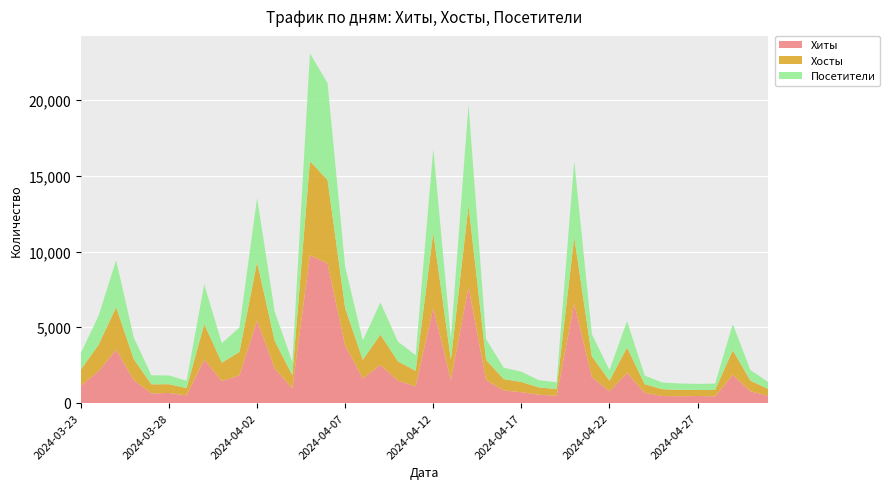

Reading right to left, transcribe all the data shown in this chart.

Хиты: 481	777	1853	435	463	441	462	674	1978	771	1718	6581	475	548	710	831	1507	7679	1515	6292	1095	1474	2515	1621	3793	9213	9760	968	2285	5459	1827	1445	2879	504	663	631	1513	3522	2094	1158
Хосты: 454	698	1630	425	398	424	446	567	1685	699	1369	4384	446	478	678	743	1336	5349	1348	4957	1032	1265	2000	1231	2467	5512	6208	865	1815	3841	1545	1217	2334	479	579	598	1385	2809	1740	1057
Посетители: 454	704	1729	425	399	424	446	568	1745	707	1462	5019	447	477	681	757	1366	6685	1400	5549	1033	1304	2127	1276	2725	6398	7118	884	1934	4239	1624	1284	2625	482	577	598	1433	3095	1916	1088